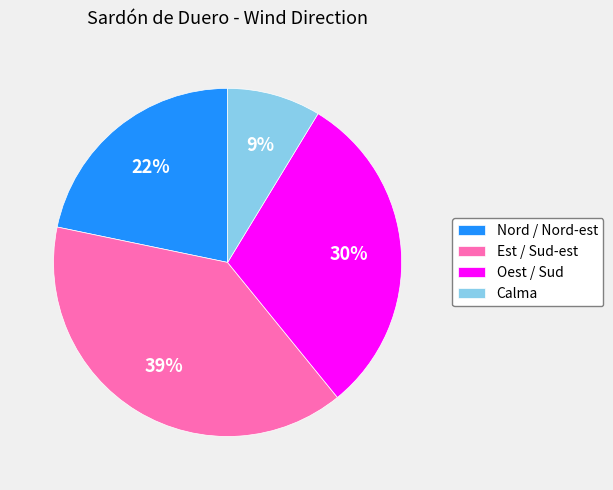

How many slices are in this pie chart?

4